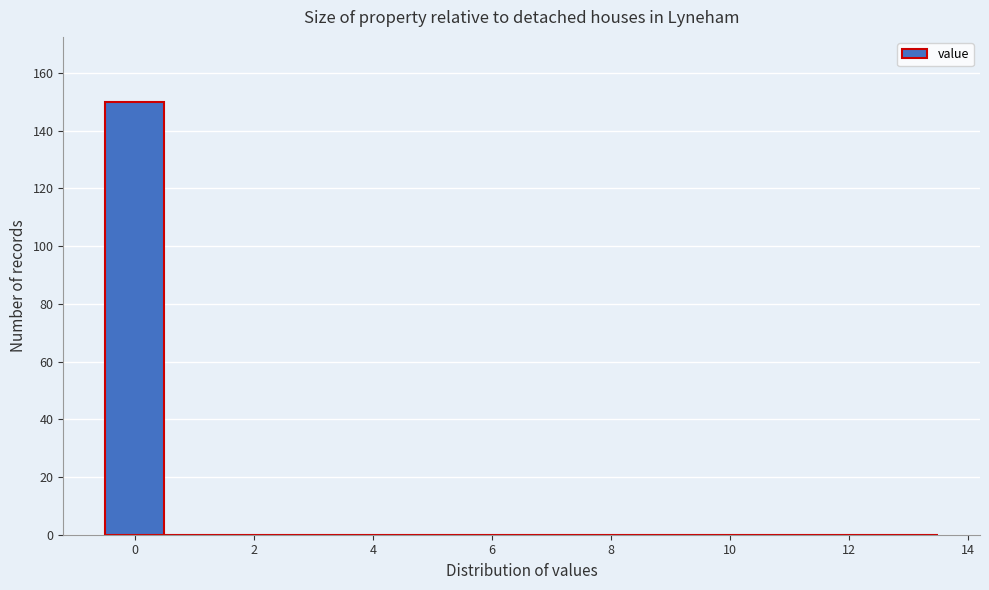

Reading left to right, list every bar in this chart as the range it spans on the x-axis followed by its height. Neither the bar edges nor the heights are printed on the chart, so give them approximately, as read against the axes.

-0.5 to 0.5: 150
0.5 to 1.5: 0
1.5 to 2.5: 0
2.5 to 3.5: 0
3.5 to 4.5: 0
4.5 to 5.5: 0
5.5 to 6.5: 0
6.5 to 7.5: 0
7.5 to 8.5: 0
8.5 to 9.5: 0
9.5 to 10.5: 0
10.5 to 11.5: 0
11.5 to 12.5: 0
12.5 to 13.5: 0